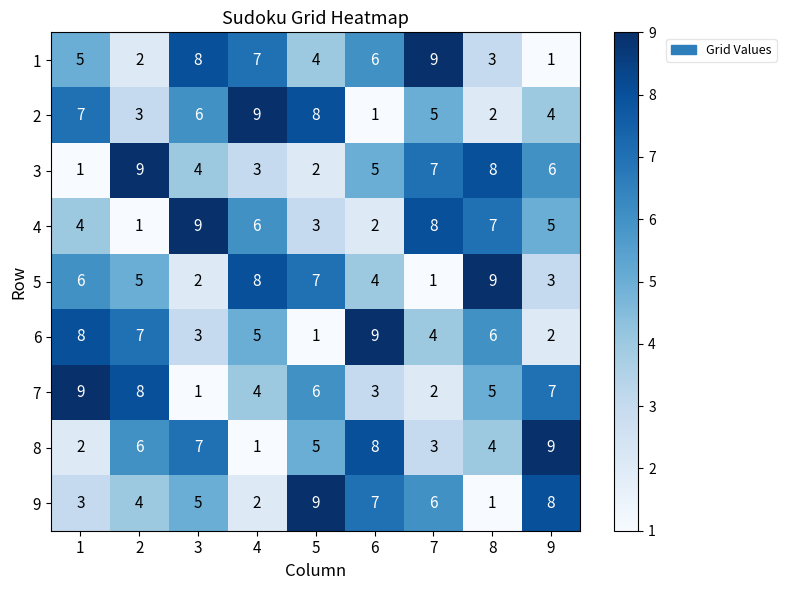

The 7 series shows 1 at 4. True or false?

False